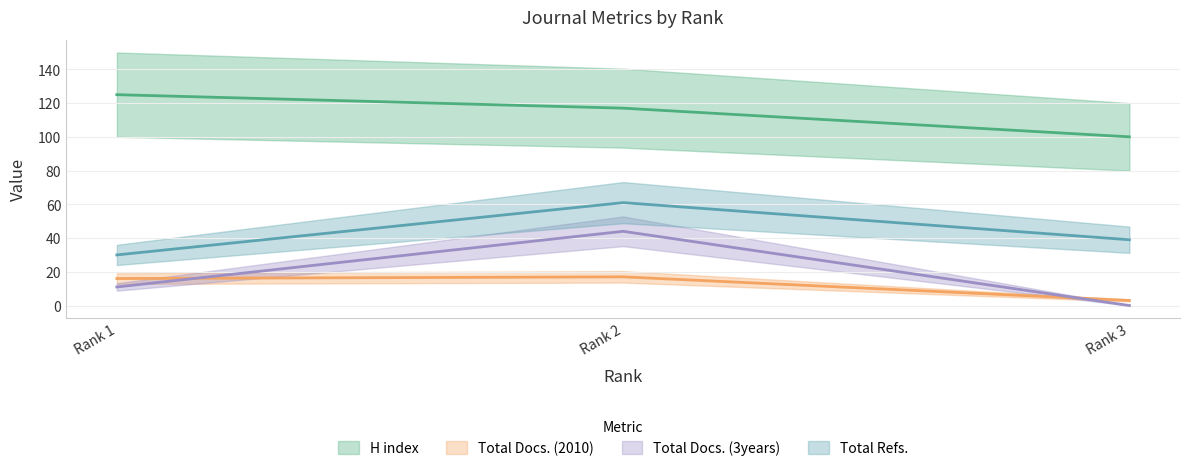

At which label does Total Refs. reach its peak?

Rank 2